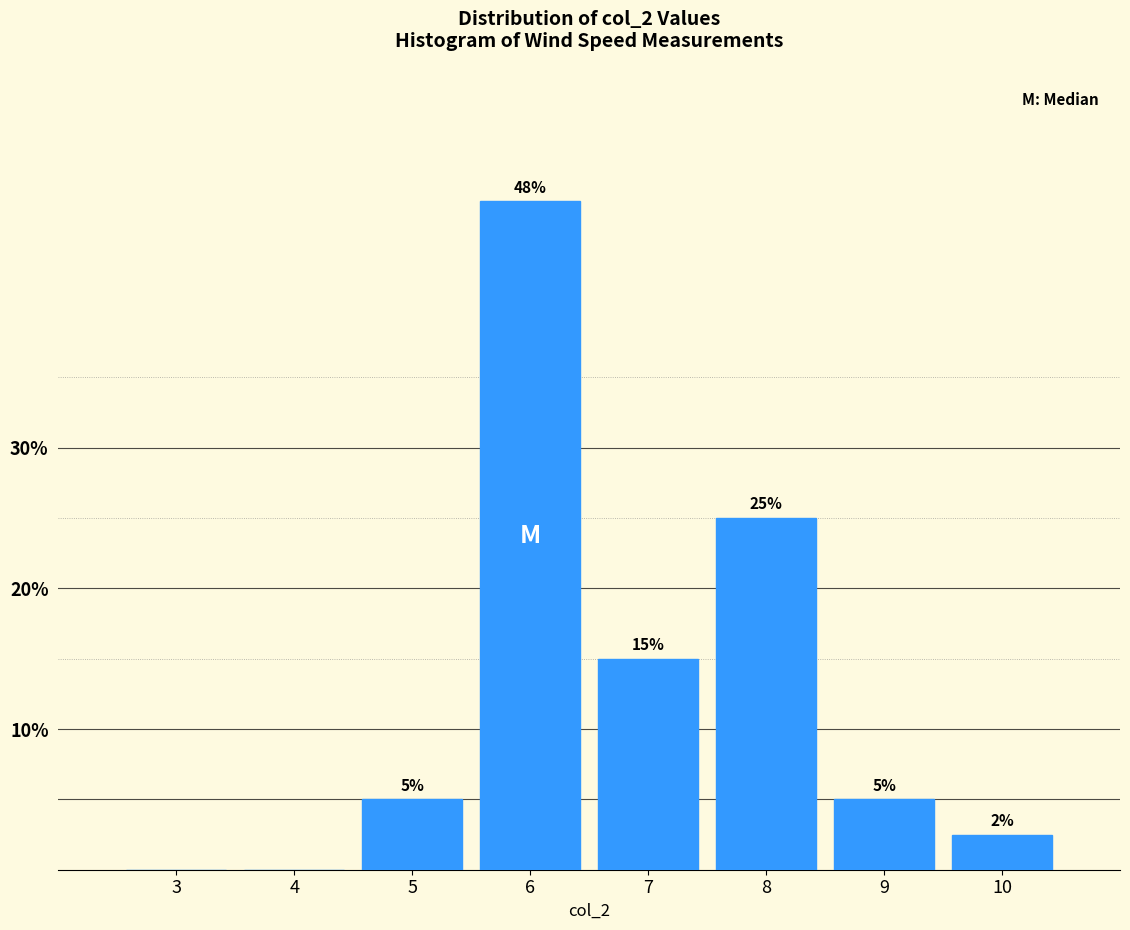

What is the sum of all values?

100.0